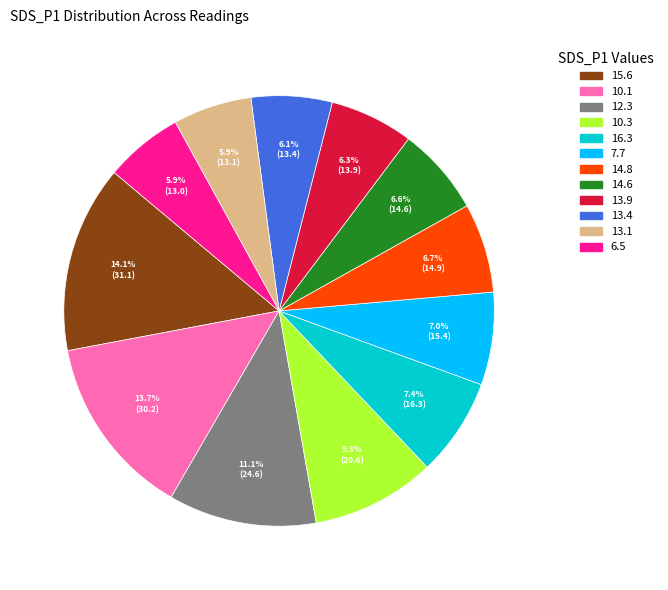

Does any single category account for the majority?

No